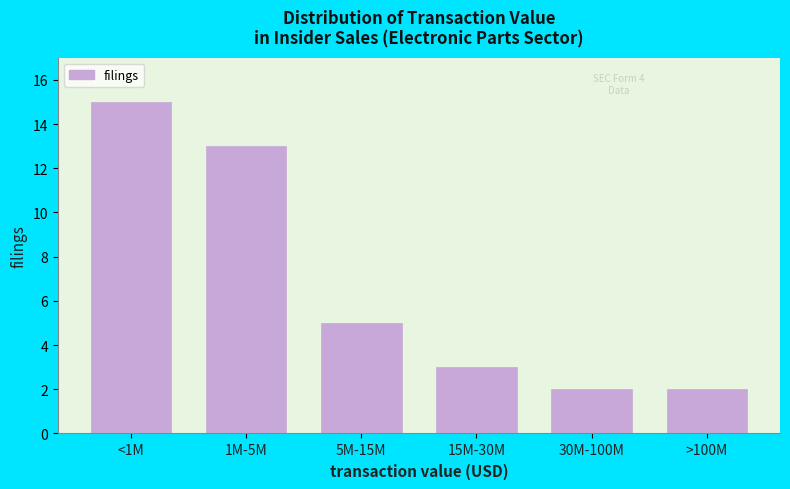

Reading left to right, list all the values displayed in this chart.

<1M=15	1M-5M=13	5M-15M=5	15M-30M=3	30M-100M=2	>100M=2